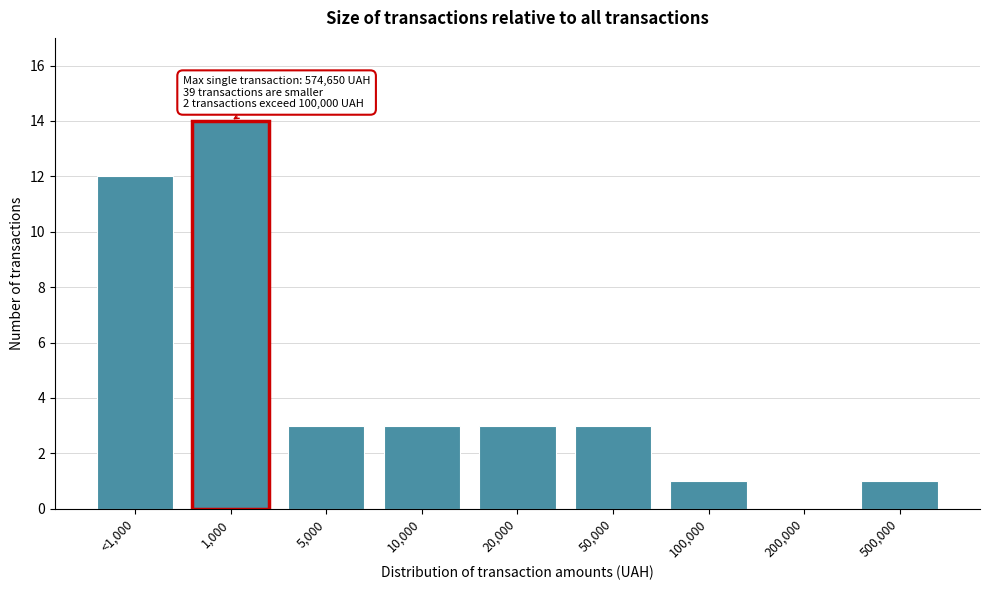

Reading left to right, extract all data points from this chart.

<1,000=12	1,000=14	5,000=3	10,000=3	20,000=3	50,000=3	100,000=1	200,000=0	500,000=1